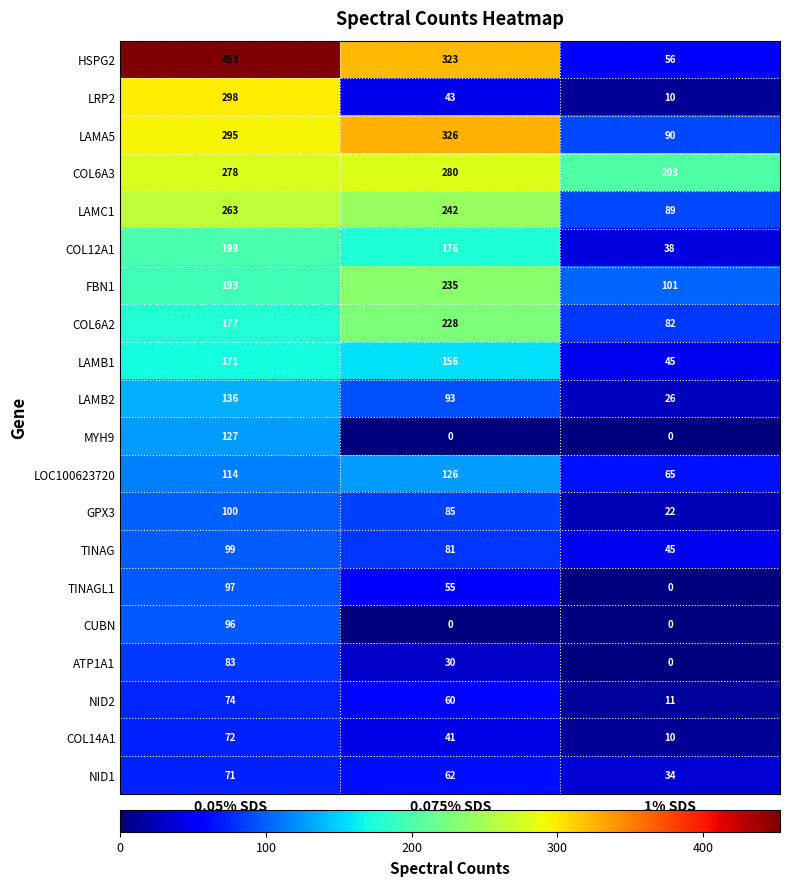

Is it true that COL14A1 equals 45 at 0.05% SDS?

False